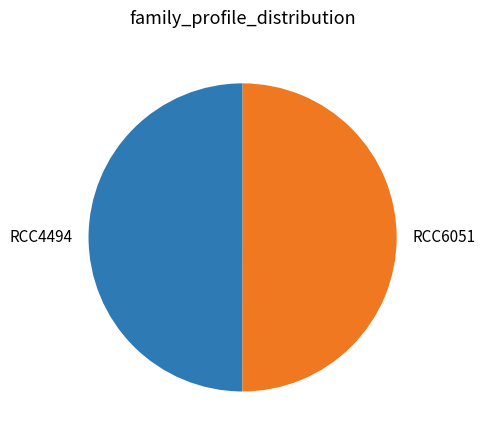

Do RCC6051 and RCC4494 together represent more than half of the pie?

Yes